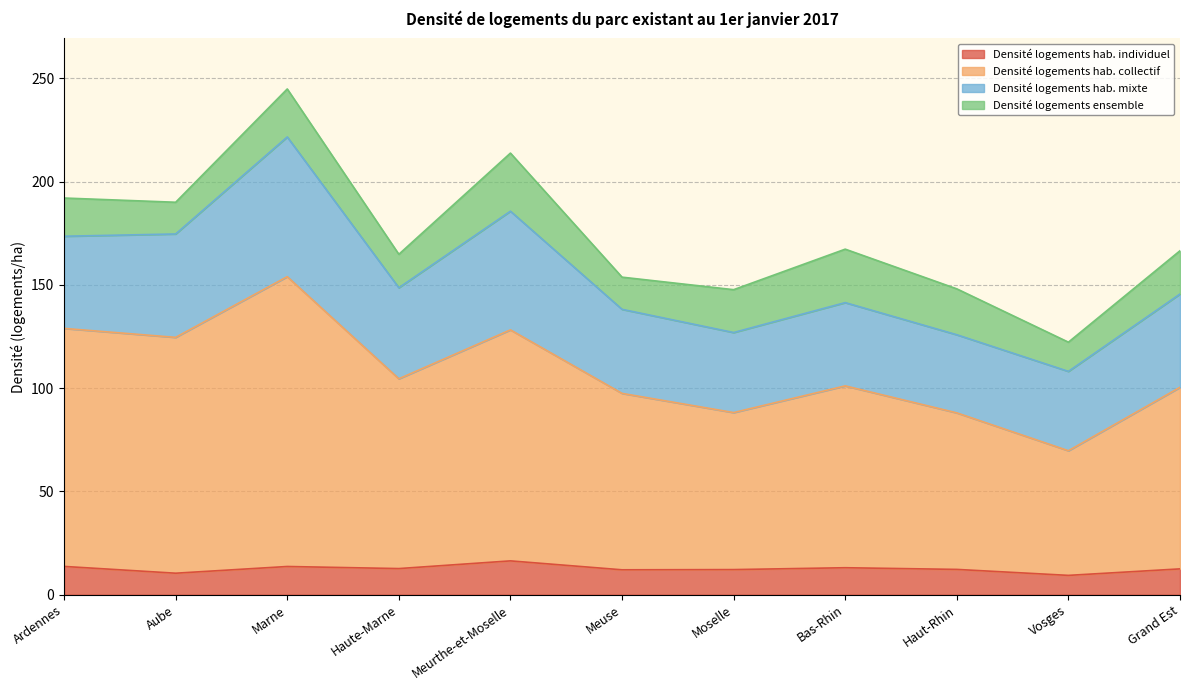

Does the chart have visible grid lines?

Yes